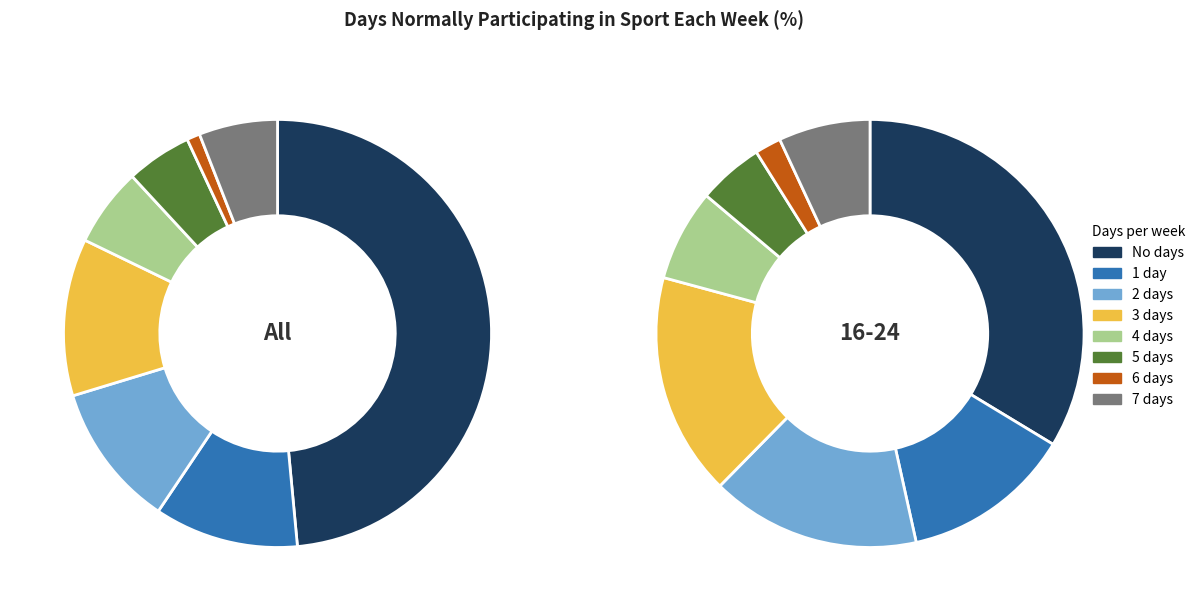

How many slices are in this pie chart?

8